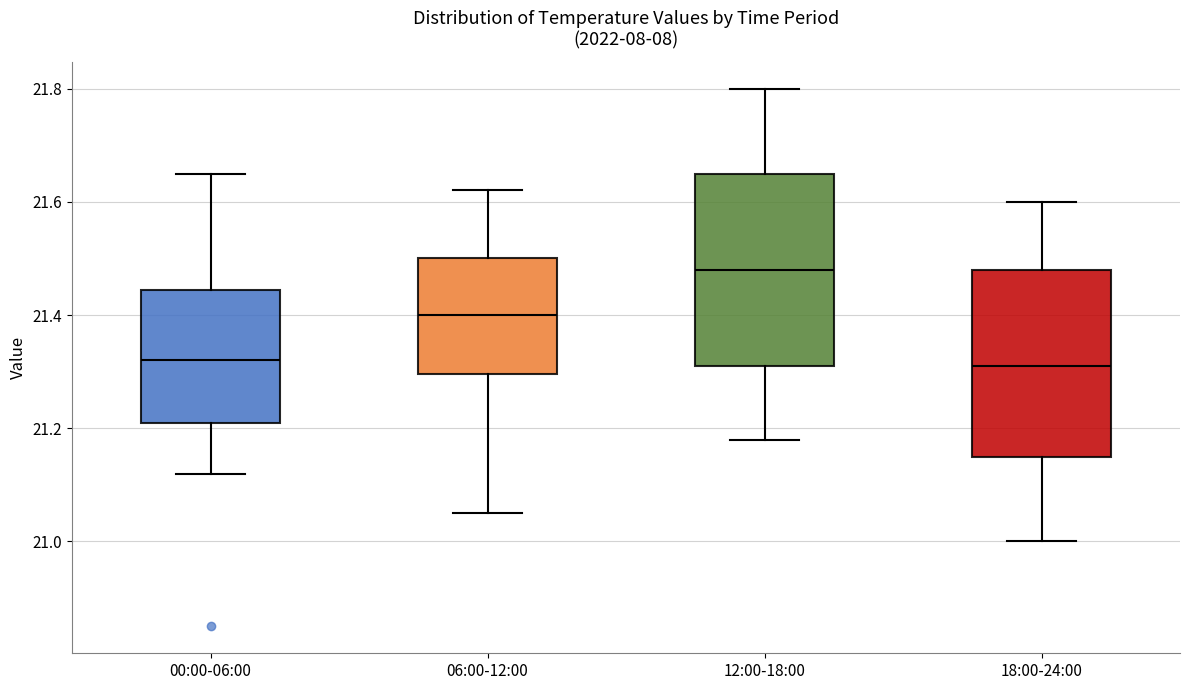

Which box has the highest median line?

12:00-18:00